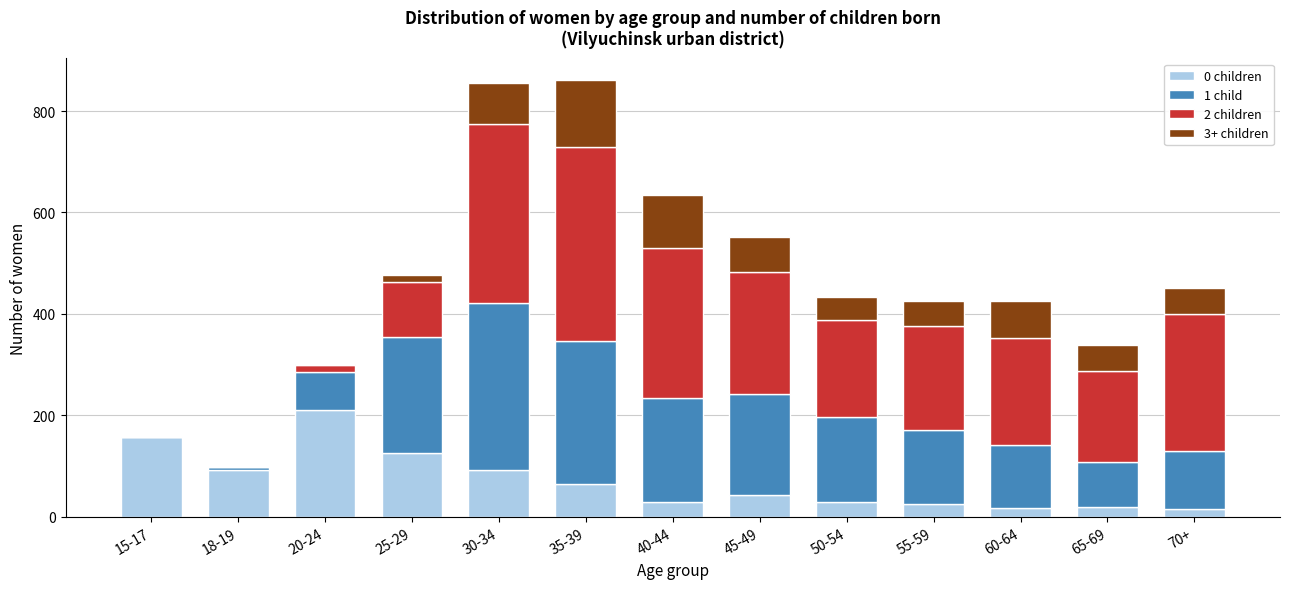

True or false: 0 children has a value of 19 at 65-69.

True